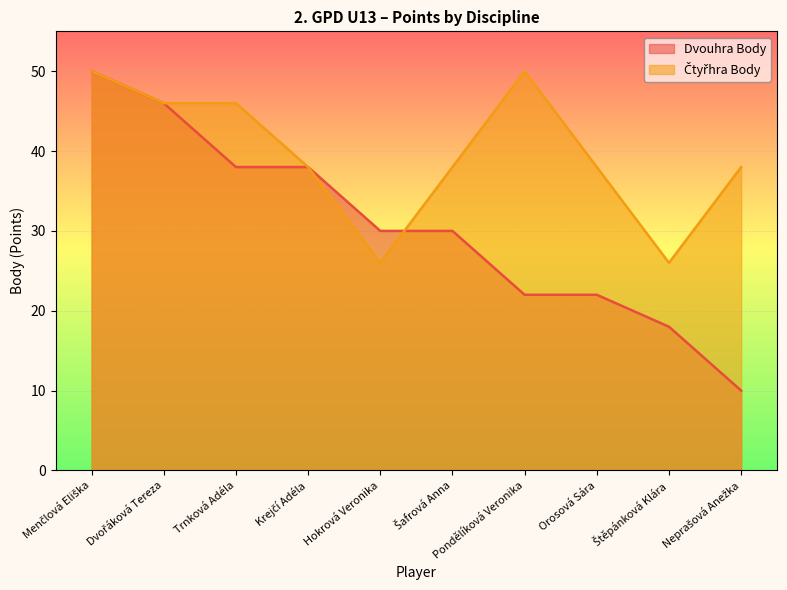

At which label does Čtyřhra Body first exceed 38?

Menčlová Eliška